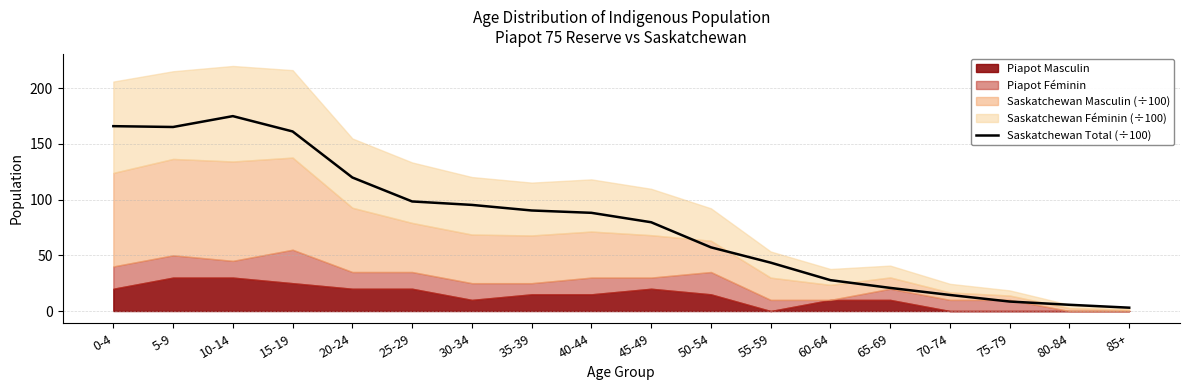

What is the value of the 12th point from the left?

43.4